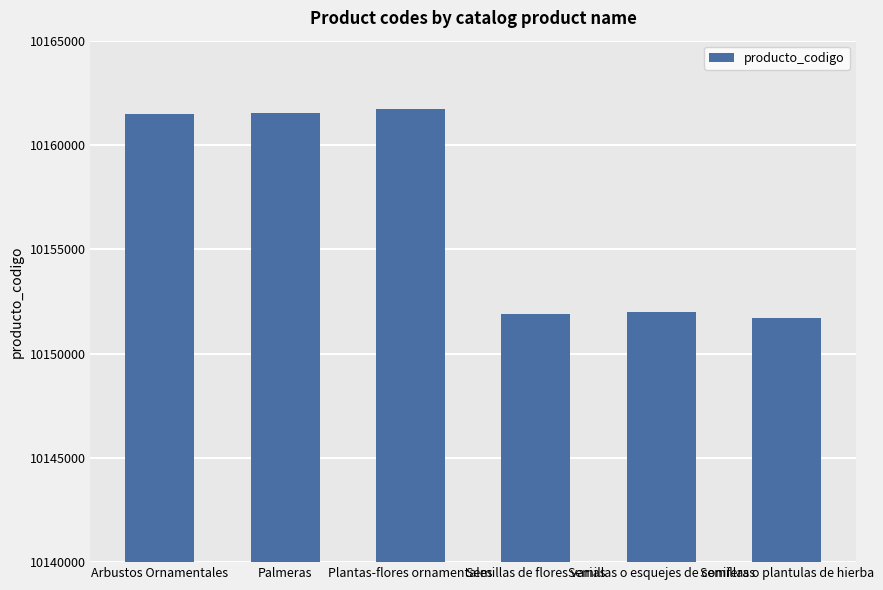

Count the number of data series in this chart.

1